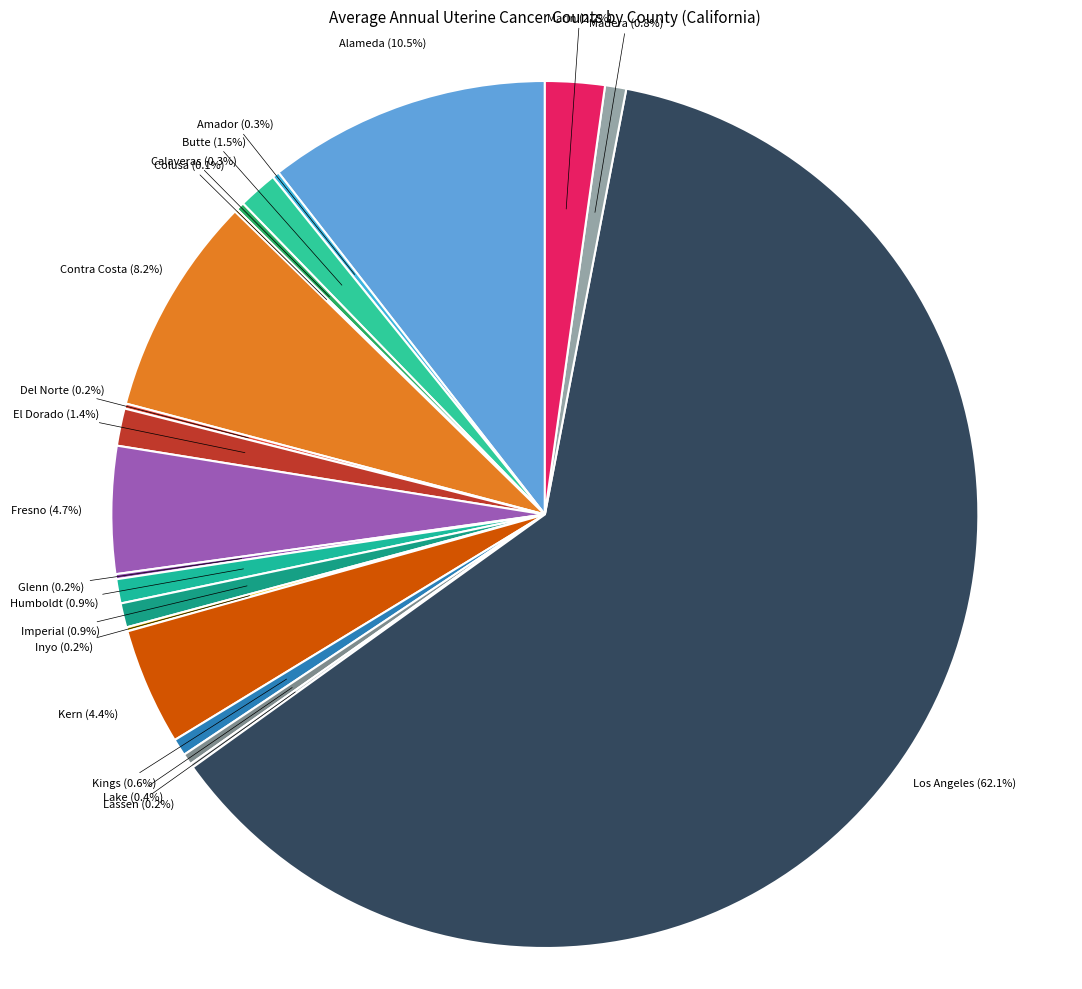

Is the sum of Fresno and Los Angeles greater than half?

Yes